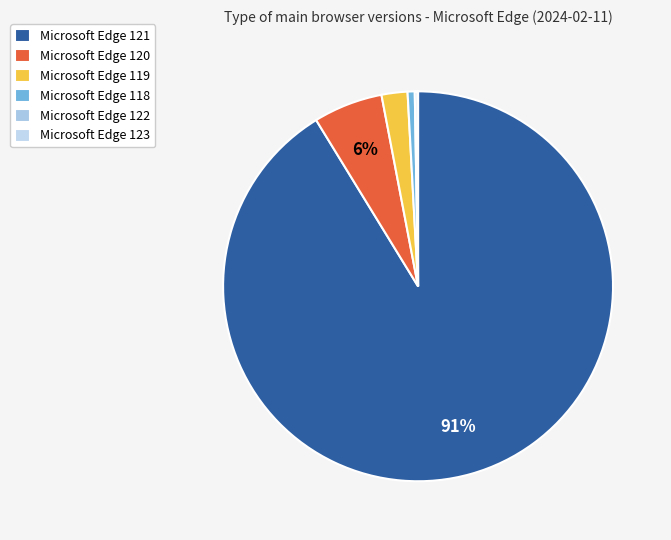

The Microsoft Edge 122 slice represents 13% of the pie. True or false?

False